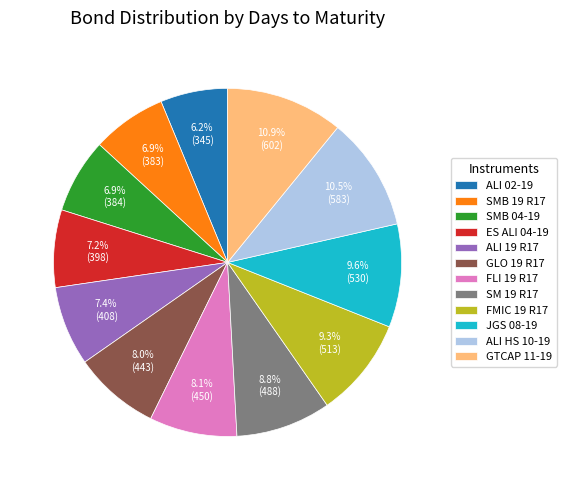

The FMIC 19 R17 slice represents 1% of the pie. True or false?

False